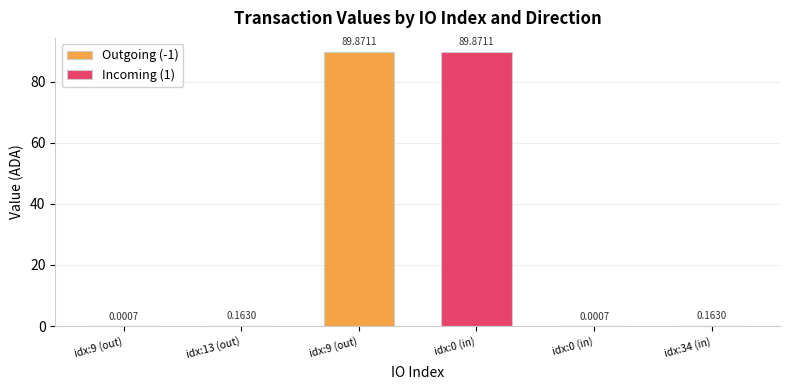

List the labels in order of value, largest first.

9, 0, 13, 34, 9, 0